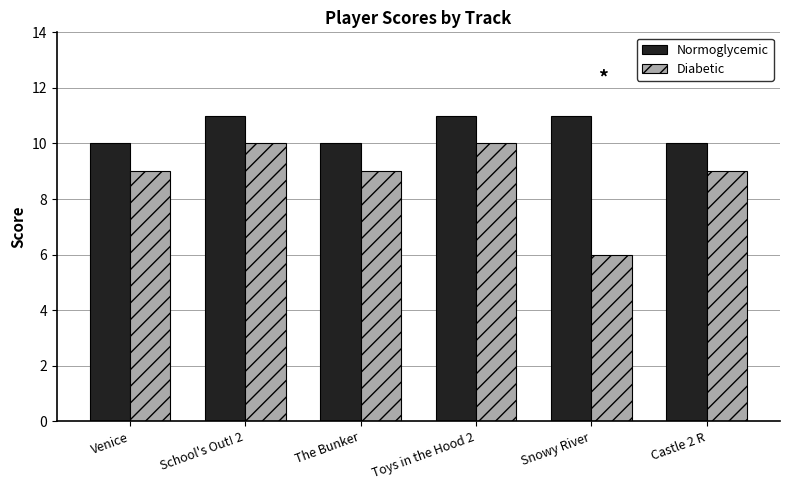

What is the difference between the highest and lowest values at Snowy River?

5